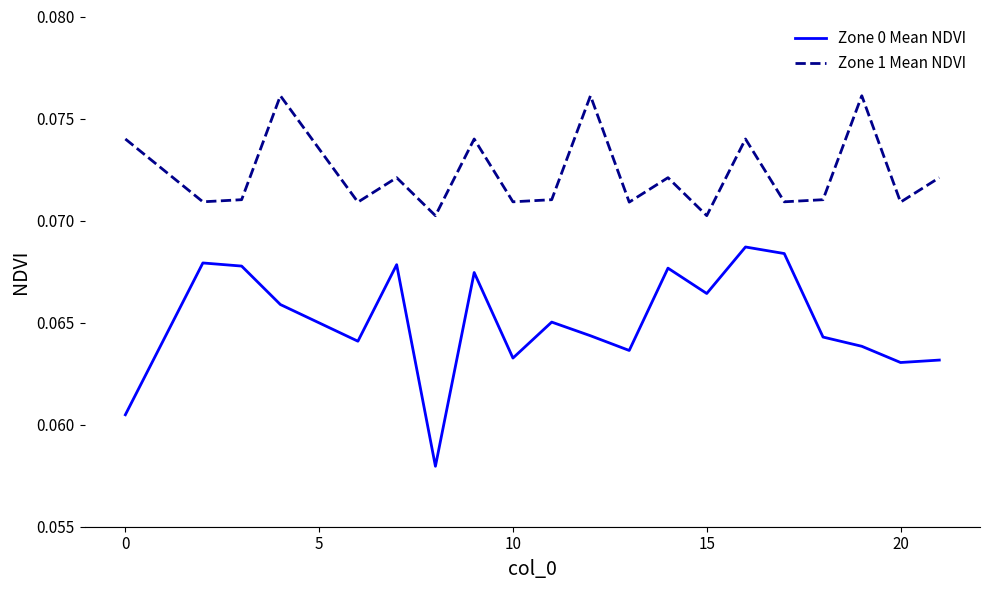

Which series has the largest total across all categories?

Zone 1 Mean NDVI